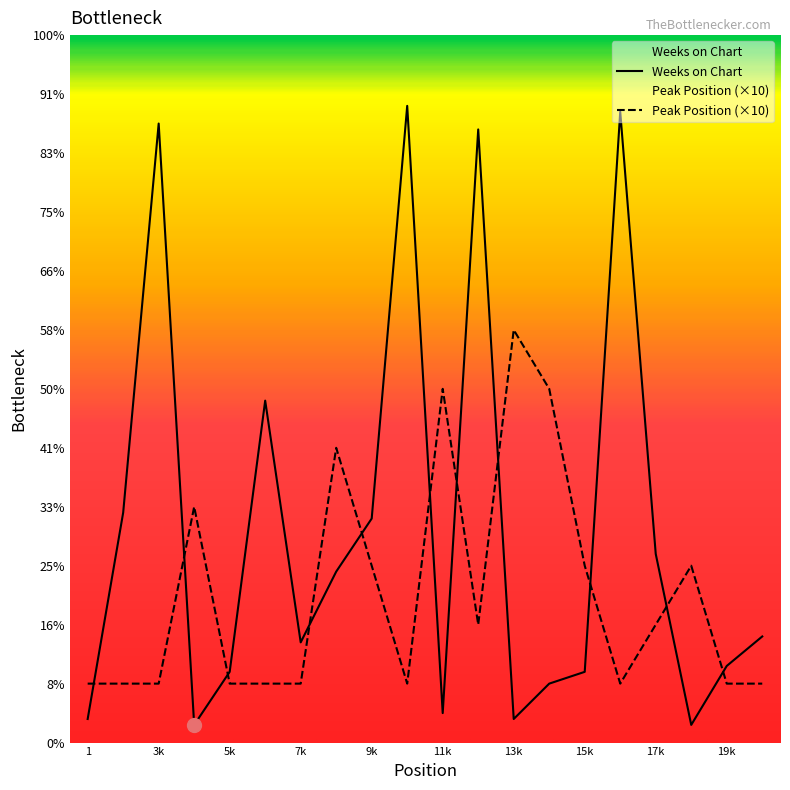

What is the difference between the maximum and minimum values in the Weeks on Chart series?

105